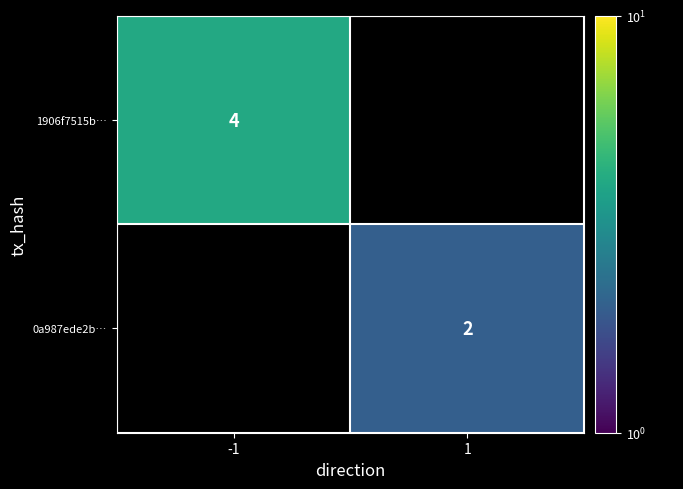

True or false: 0a987ede2b… has a value of 3.3 at 1.

False